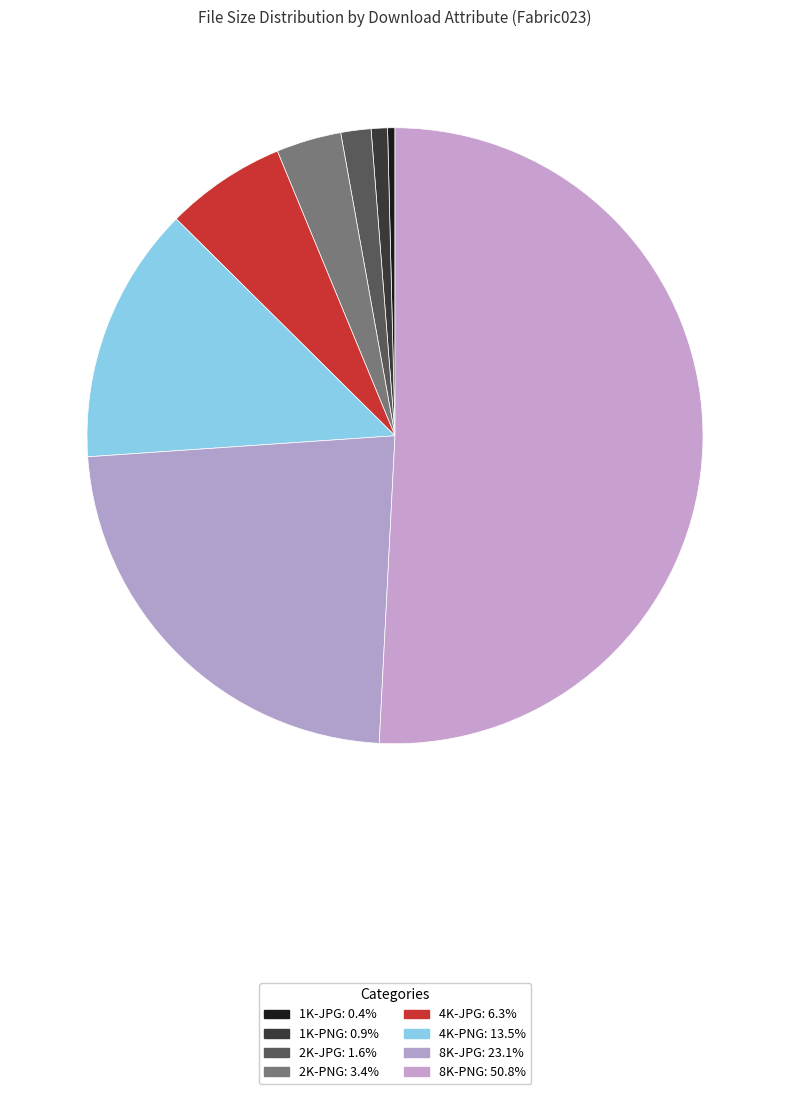

Which slice is the smallest?

1K-JPG